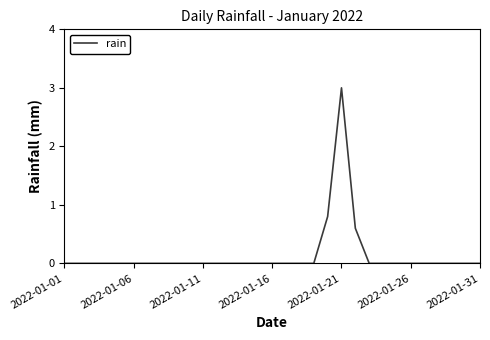

Reading left to right, transcribe all the data shown in this chart.

0.0	0.0	0.0	0.0	0.0	0.0	0.0	0.0	0.0	0.0	0.0	0.0	0.0	0.0	0.0	0.0	0.0	0.0	0.0	0.8	3.0	0.6	0.0	0.0	0.0	0.0	0.0	0.0	0.0	0.0	0.0